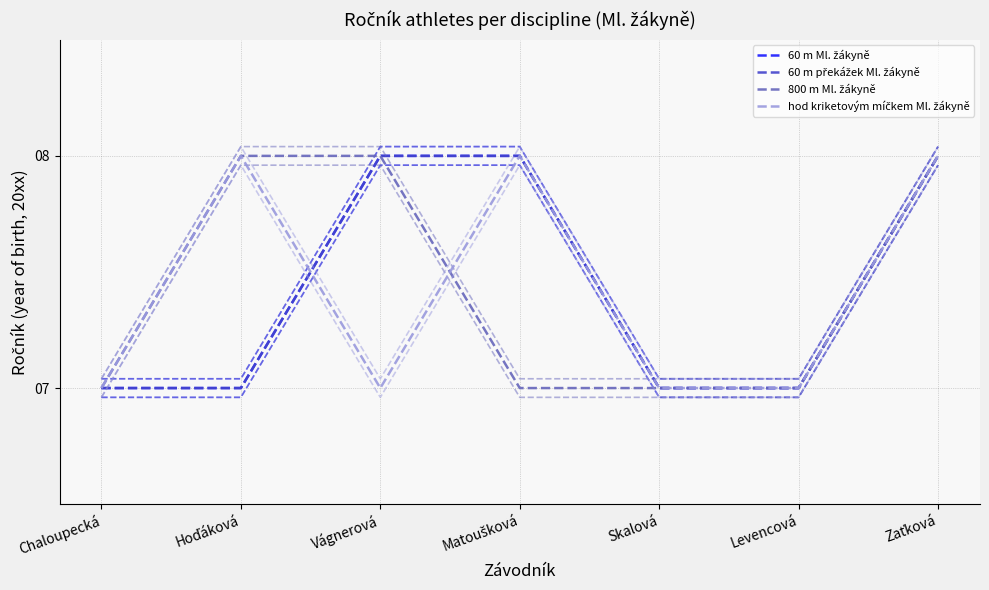

Which series has the largest total across all categories?

60 m Ml. žákyně